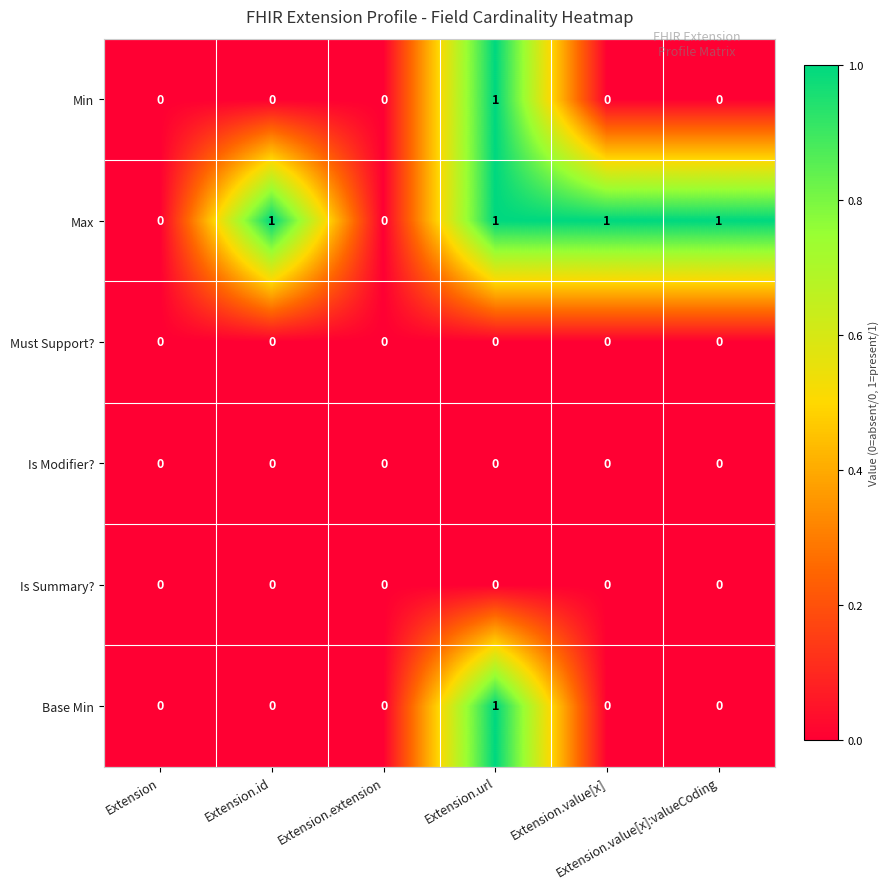

Count the Min values in the range 0 to 1.

6